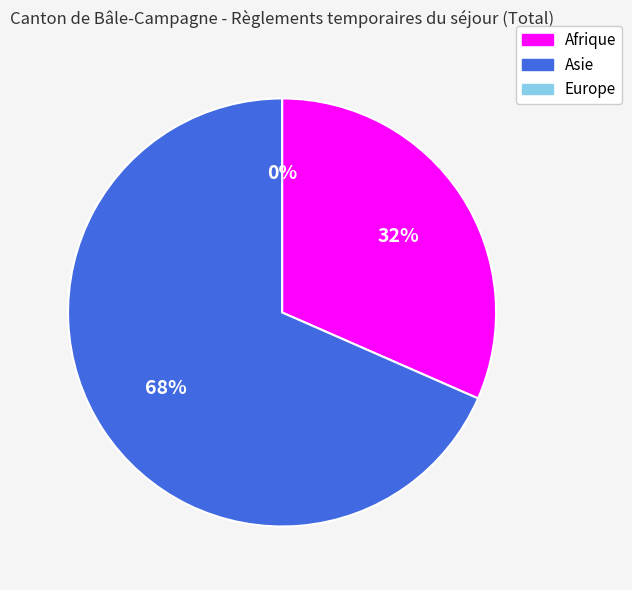

Between Europe and Asie, which is larger?

Asie